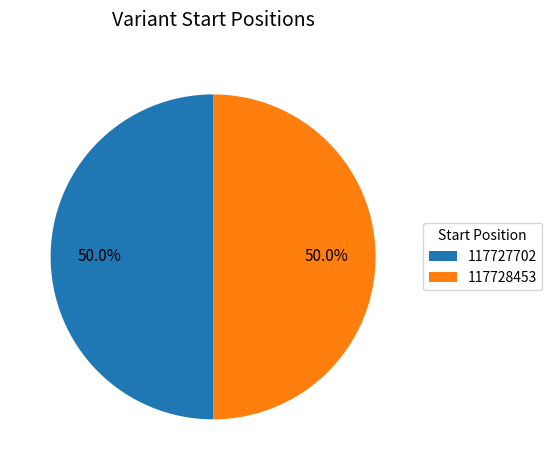

What is the total percentage of 117727702 and 117728453?

100.0%